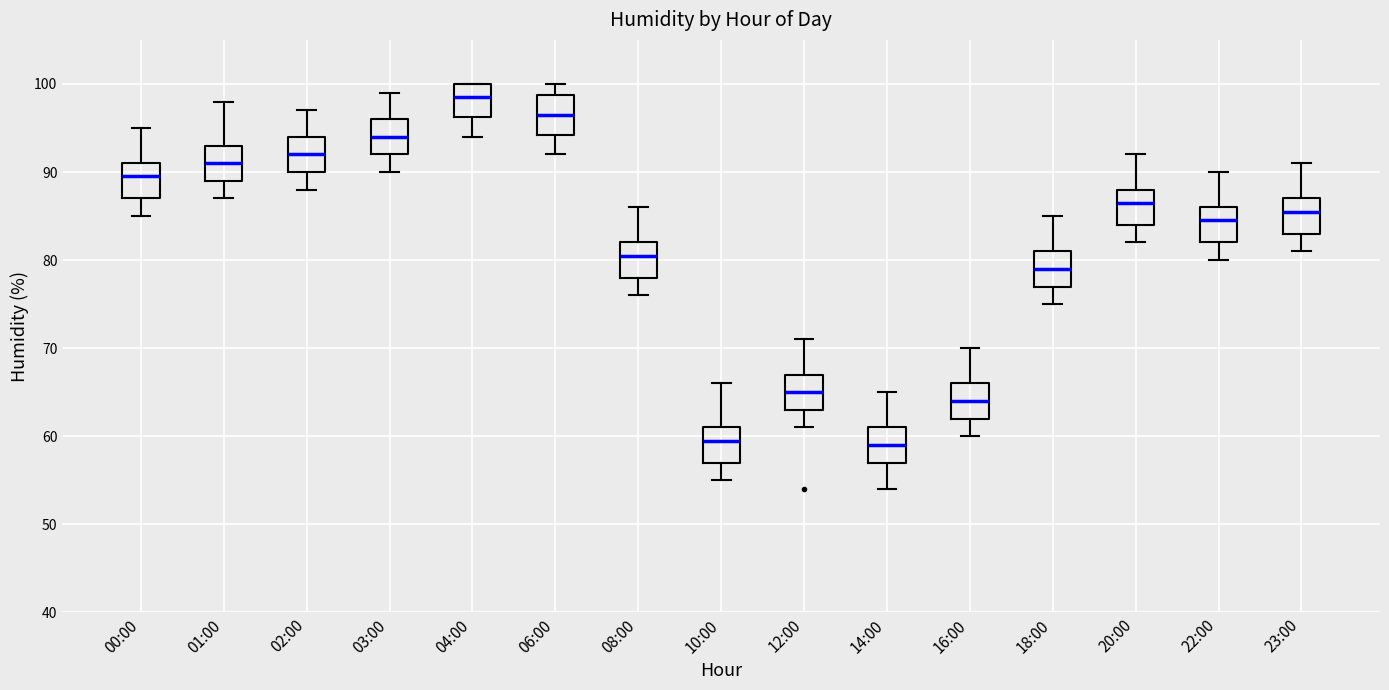

Reading left to right, transcribe this box plot: for each box, give where its median line is, the range the box spans, and where its two whiskers end, as read against the y-axis. The values are not printed on the chart, so give them approximately, as read against the axis.

00:00: median 90, box 87 to 91, whiskers 85 to 95
01:00: median 91, box 89 to 93, whiskers 87 to 98
02:00: median 92, box 90 to 94, whiskers 88 to 97
03:00: median 94, box 92 to 96, whiskers 90 to 99
04:00: median 99, box 96 to 100, whiskers 94 to 100
06:00: median 97, box 94 to 99, whiskers 92 to 100
08:00: median 81, box 78 to 82, whiskers 76 to 86
10:00: median 60, box 57 to 61, whiskers 55 to 66
12:00: median 65, box 63 to 67, whiskers 61 to 71
14:00: median 59, box 57 to 61, whiskers 54 to 65
16:00: median 64, box 62 to 66, whiskers 60 to 70
18:00: median 79, box 77 to 81, whiskers 75 to 85
20:00: median 87, box 84 to 88, whiskers 82 to 92
22:00: median 85, box 82 to 86, whiskers 80 to 90
23:00: median 86, box 83 to 87, whiskers 81 to 91